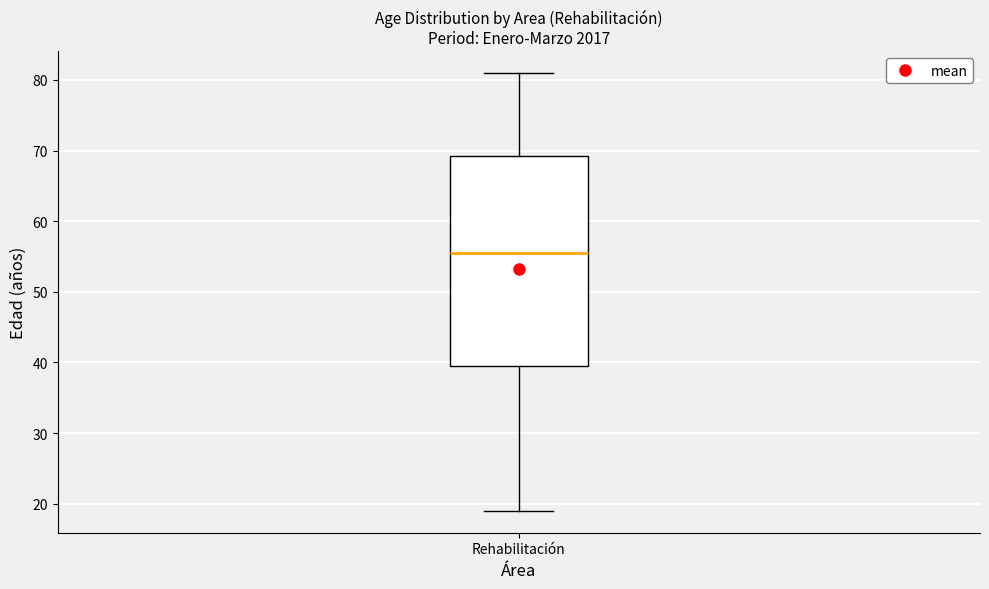

Where does the lower whisker of the box for Rehabilitación end on the y-axis? The values are not printed on the chart, so give them approximately, as read against the axis.

19